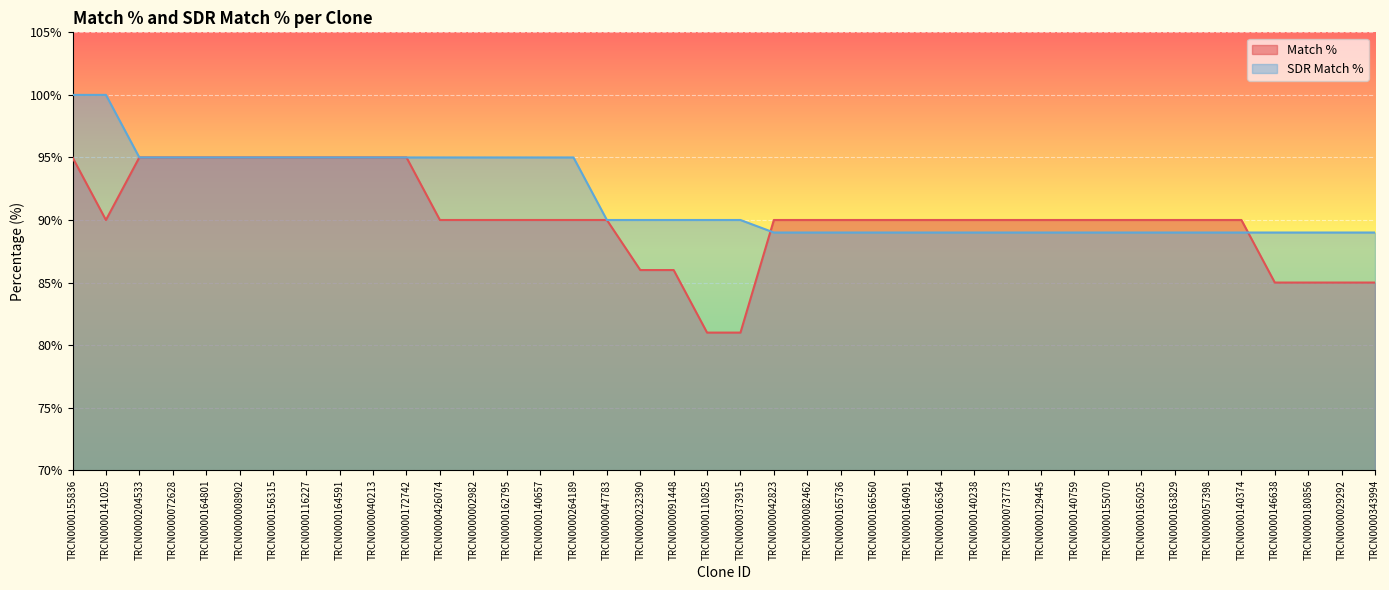

At which category is the sum across all series the highest?

TRCN0000155836